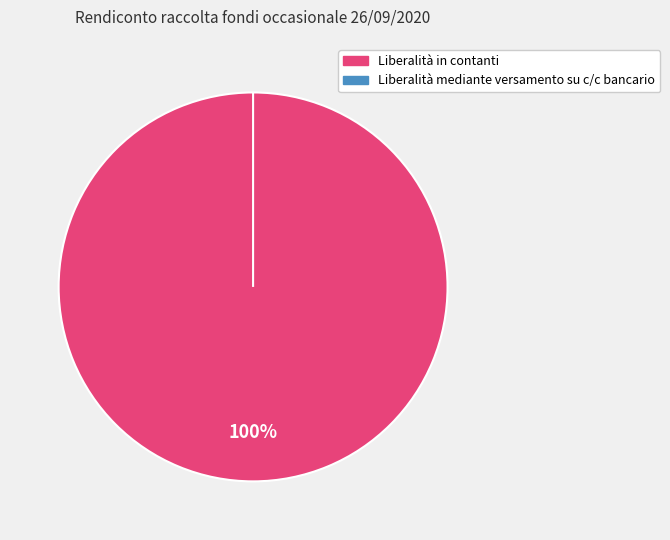

Is it true that Liberalità in contanti is 99% of the pie?

False